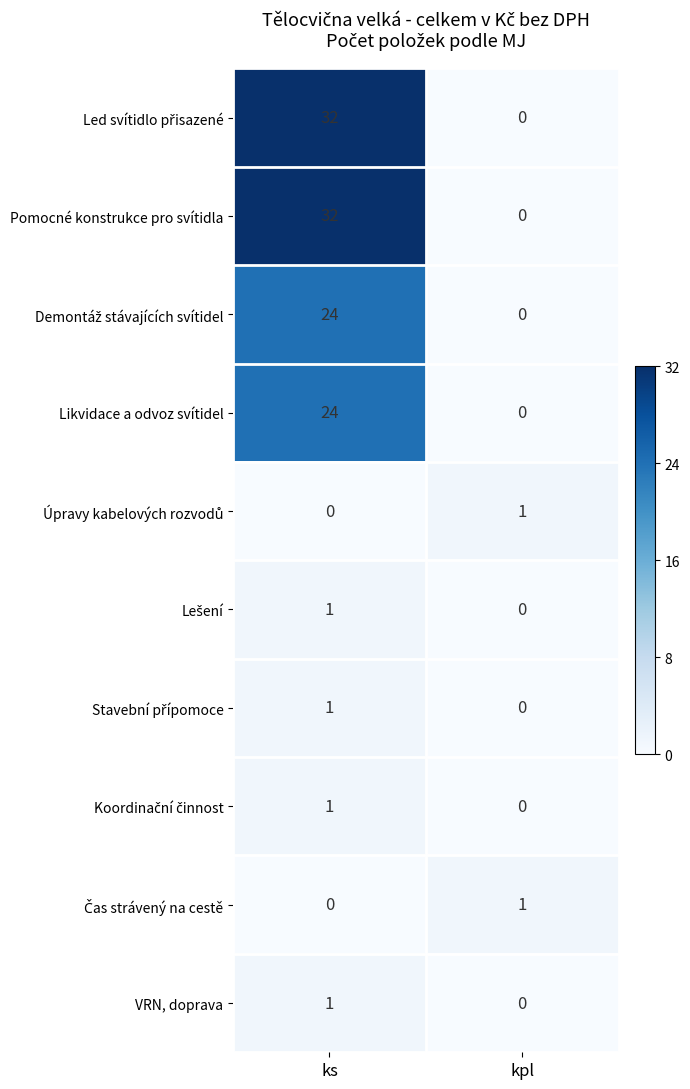

What is the difference between the highest and lowest values at ks?

32